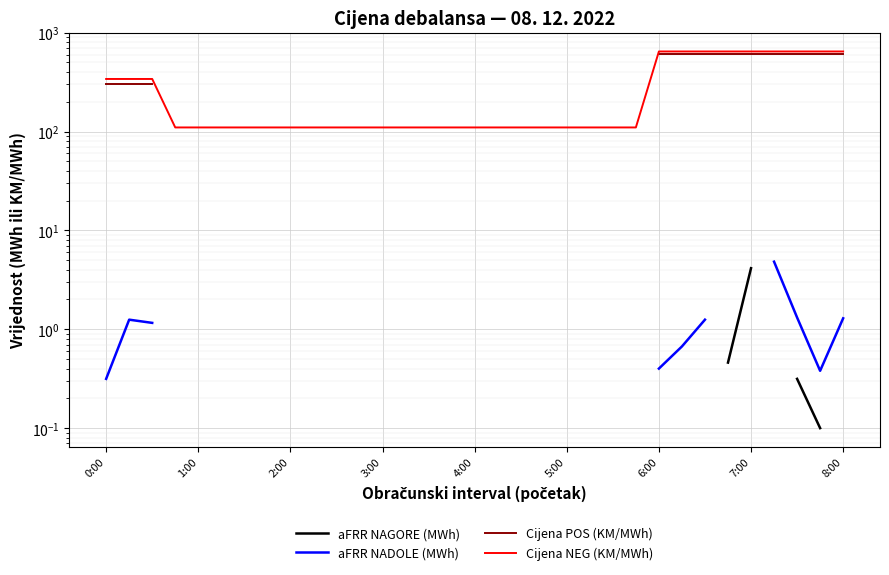

At which category is the sum across all series the highest?

30